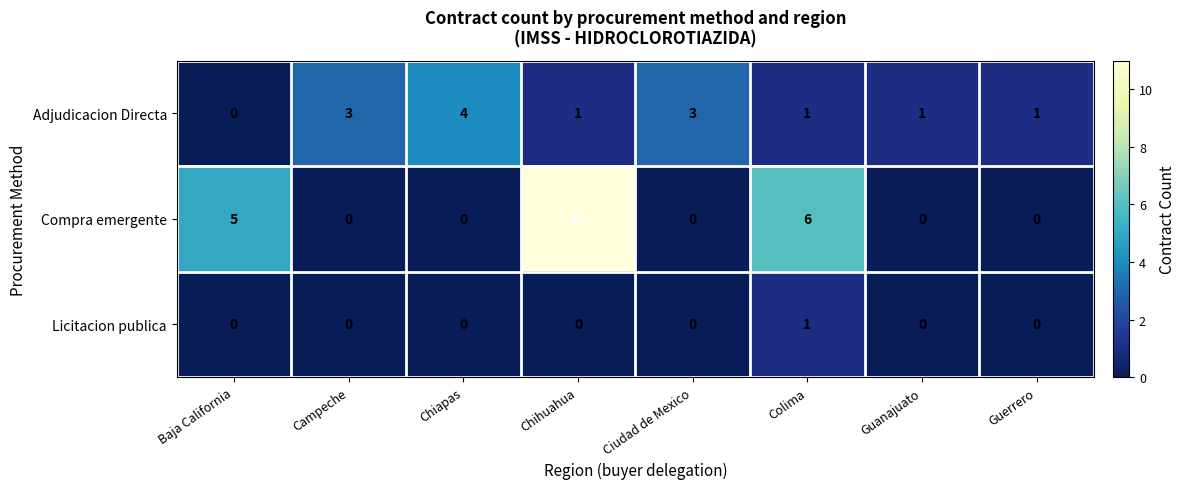

The Adjudicacion Directa series shows 2 at Baja California. True or false?

False